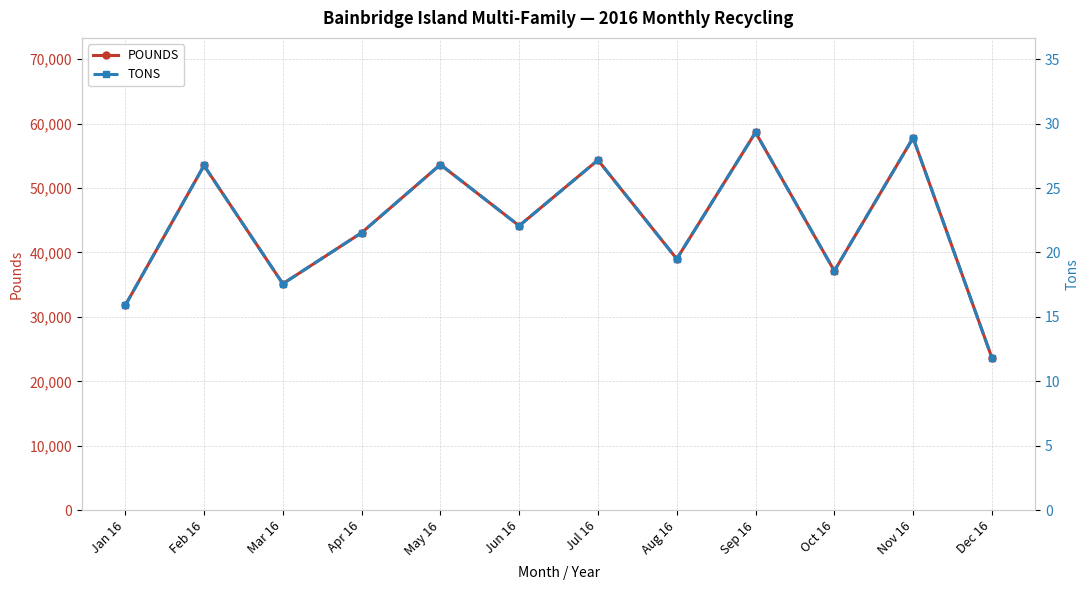

What is the total value across all series at Apr 16?

43081.5